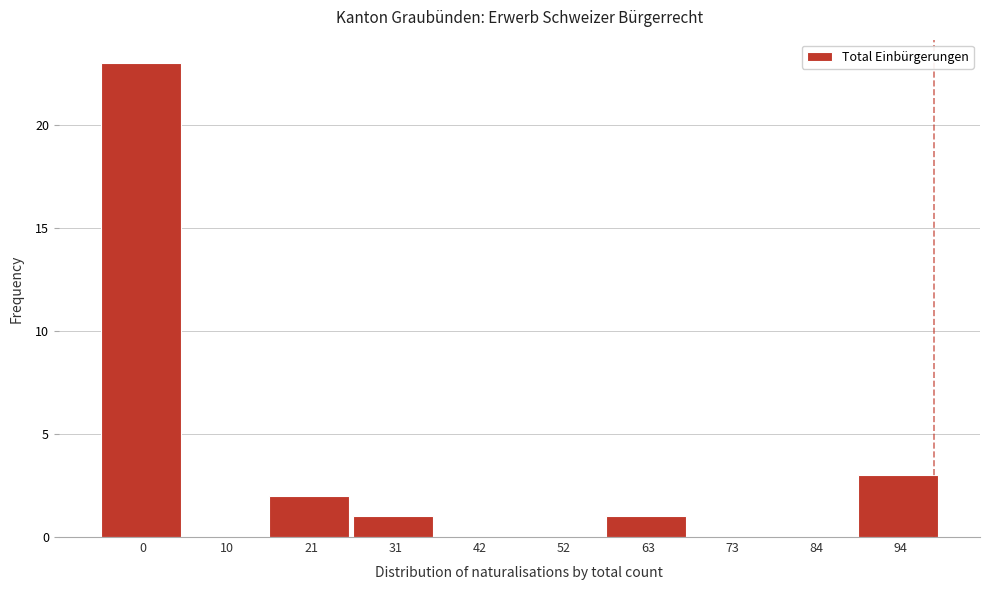

Reading left to right, what are all the values shown in this chart?

0=23	10=0	21=2	31=1	42=0	52=0	63=1	73=0	84=0	94=3